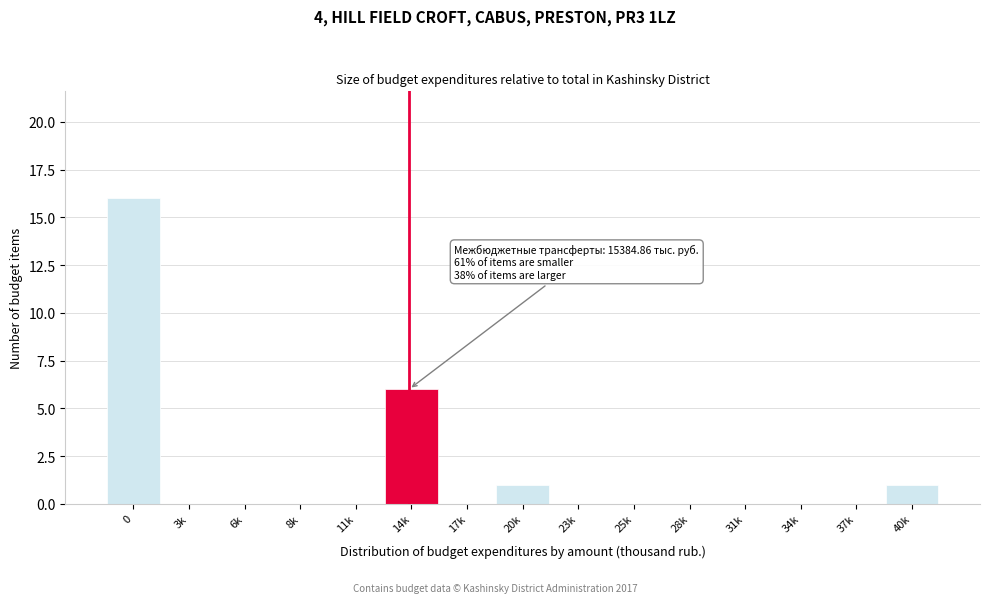

Reading right to left, list all the values displayed in this chart.

40k=1	37k=0	34k=0	31k=0	28k=0	25k=0	23k=0	20k=1	17k=0	14k=6	11k=0	8k=0	6k=0	3k=0	0=16